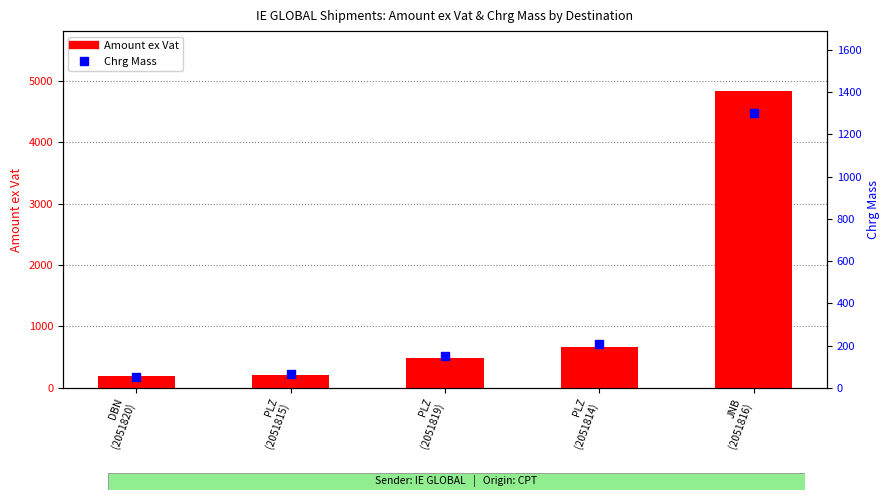

Which series contains the lowest Y value?

Chrg Mass